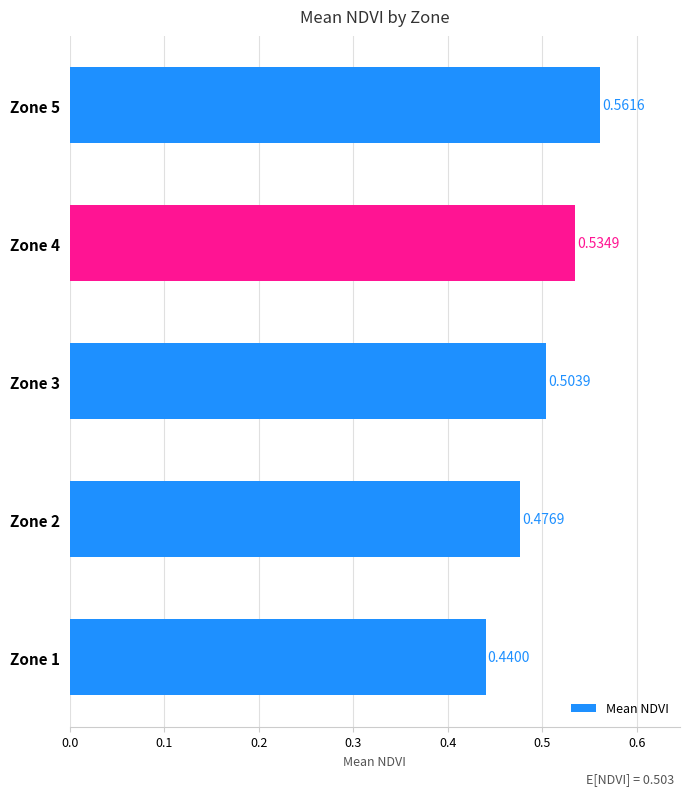

What is the sum of all values?

2.5